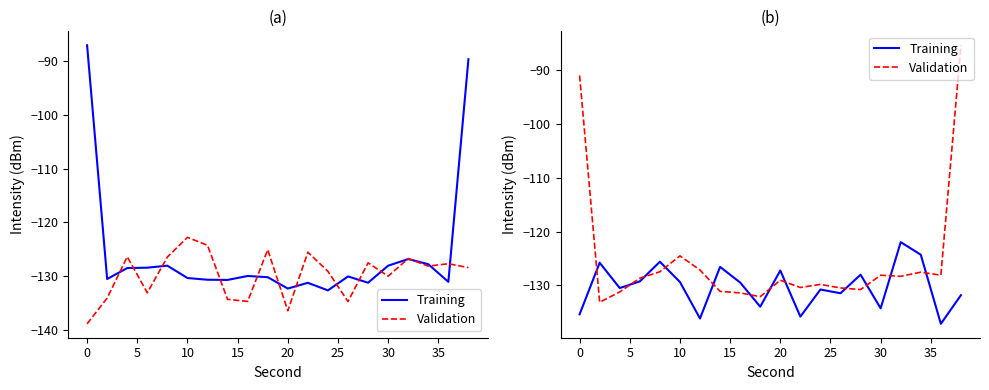

How many interior local valleys does the Training series have?

7